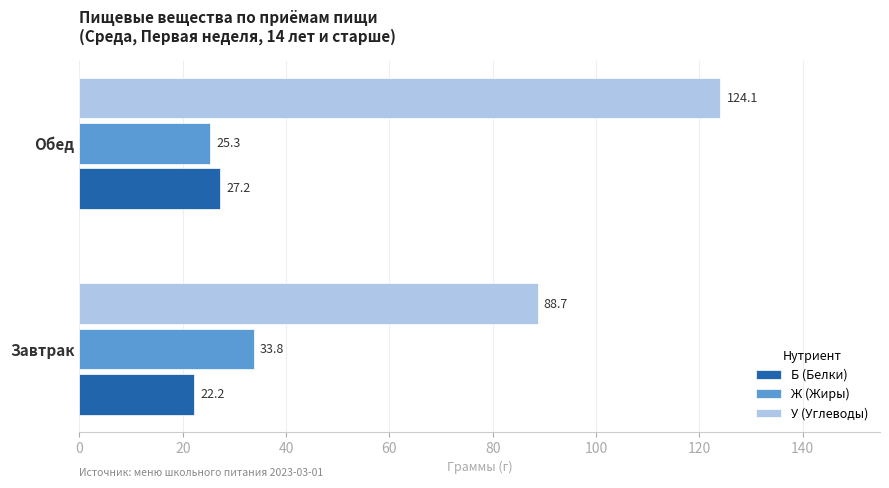

At which category is the sum across all series the highest?

Обед